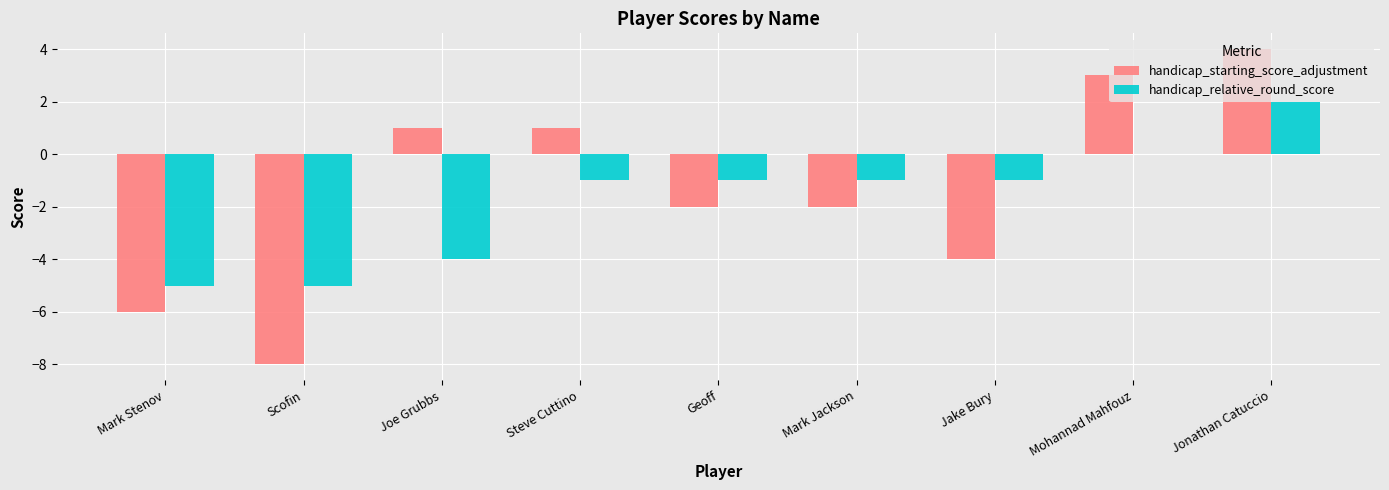

At which label is handicap_starting_score_adjustment closest to -2?

Geoff